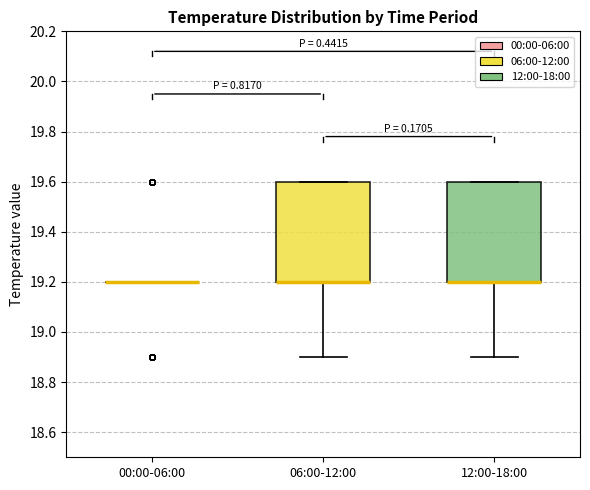

Where is the upper edge of the box for 06:00-12:00 on the y-axis? The values are not printed on the chart, so give them approximately, as read against the axis.

19.6